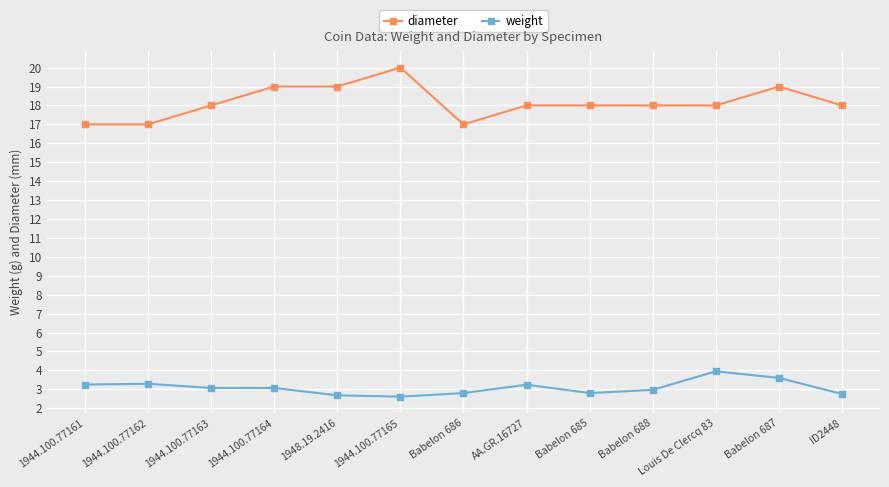

Which series has the widest spread of values?

diameter